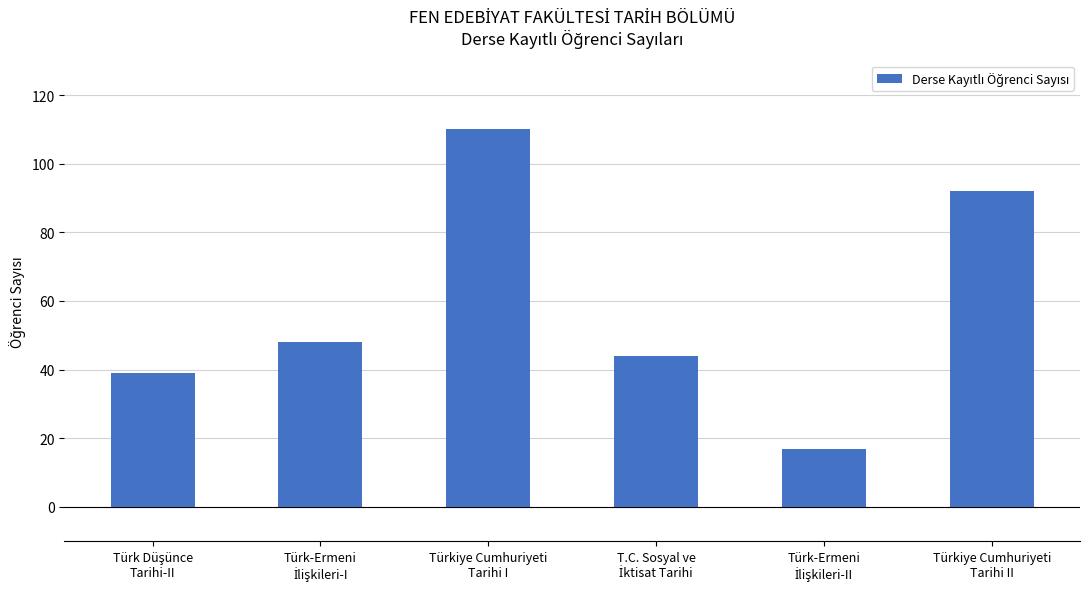

What is the value of the 5th bar from the left?

17